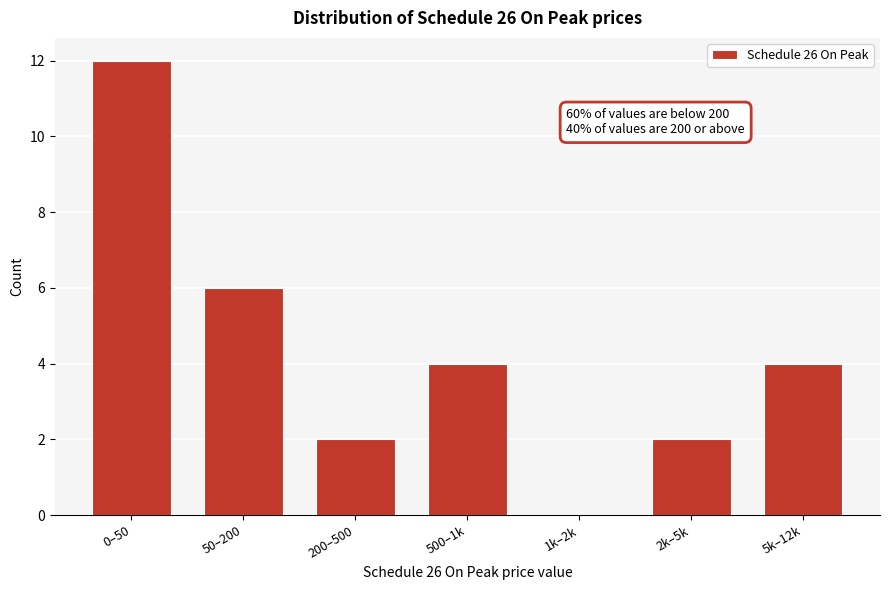

Reading right to left, list all the values displayed in this chart.

5k–12k=4	2k–5k=2	1k–2k=0	500–1k=4	200–500=2	50–200=6	0–50=12